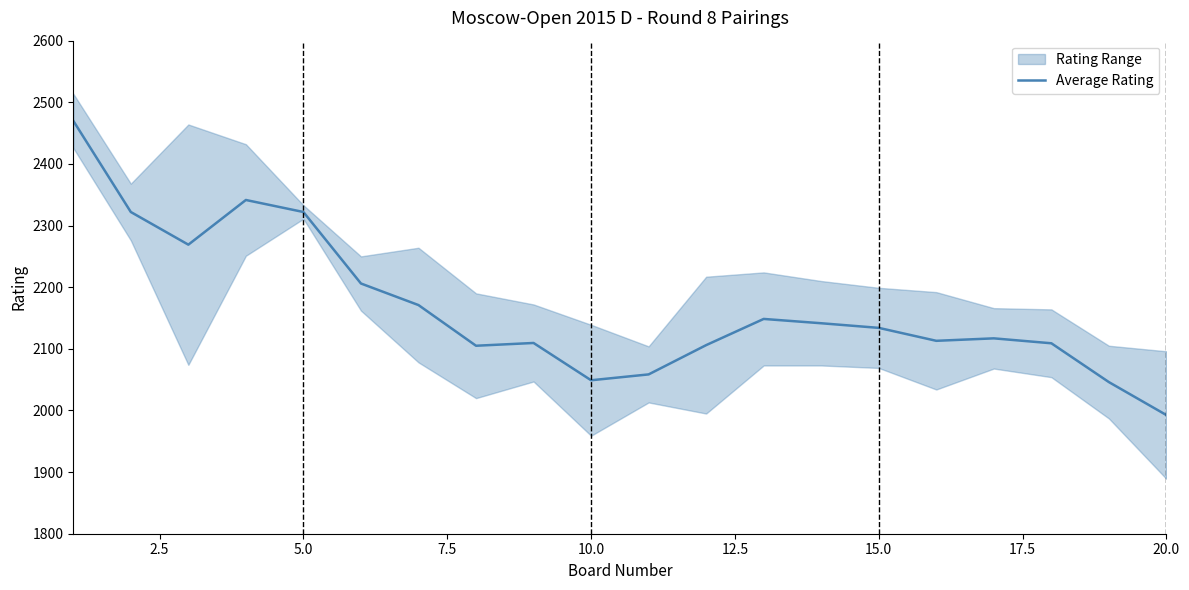

At which label does Average Rating reach its minimum?

20.0